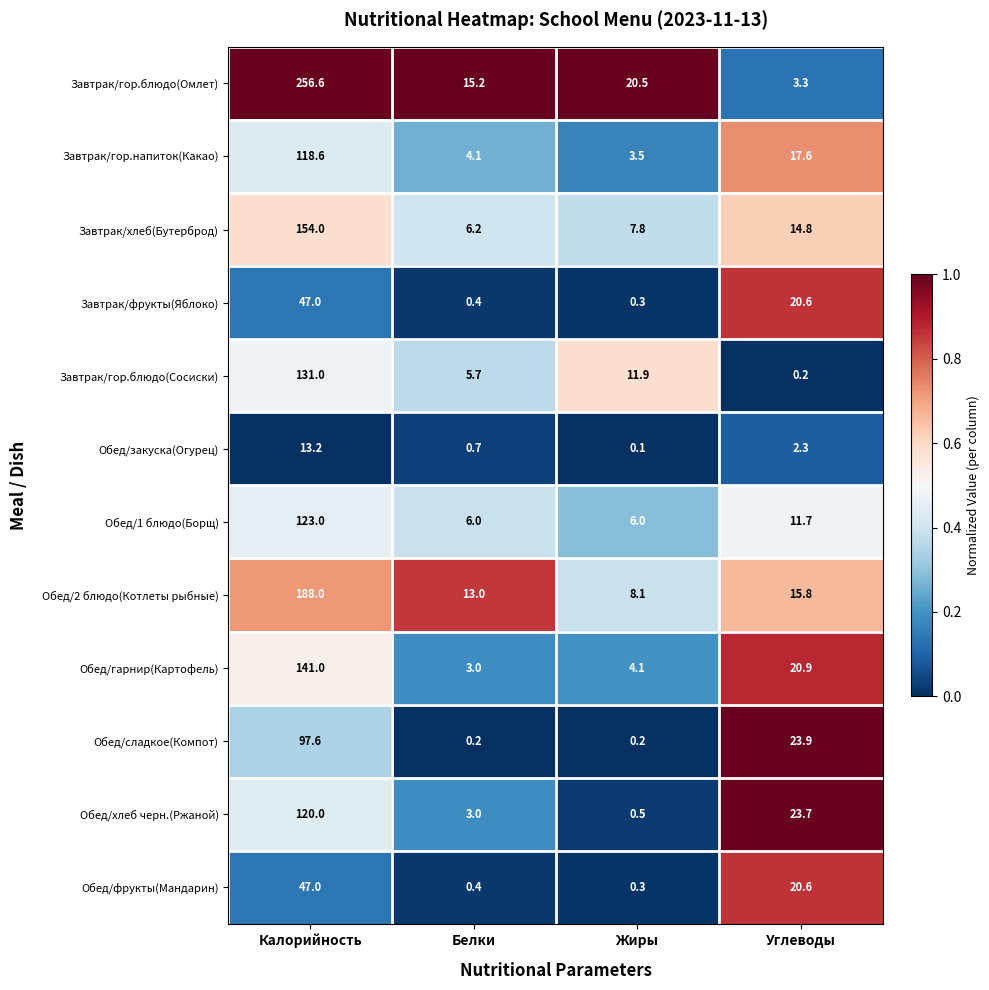

What is the difference between the second highest and second lowest values in the Завтрак/гор.блюдо(Сосиски) series?

6.2